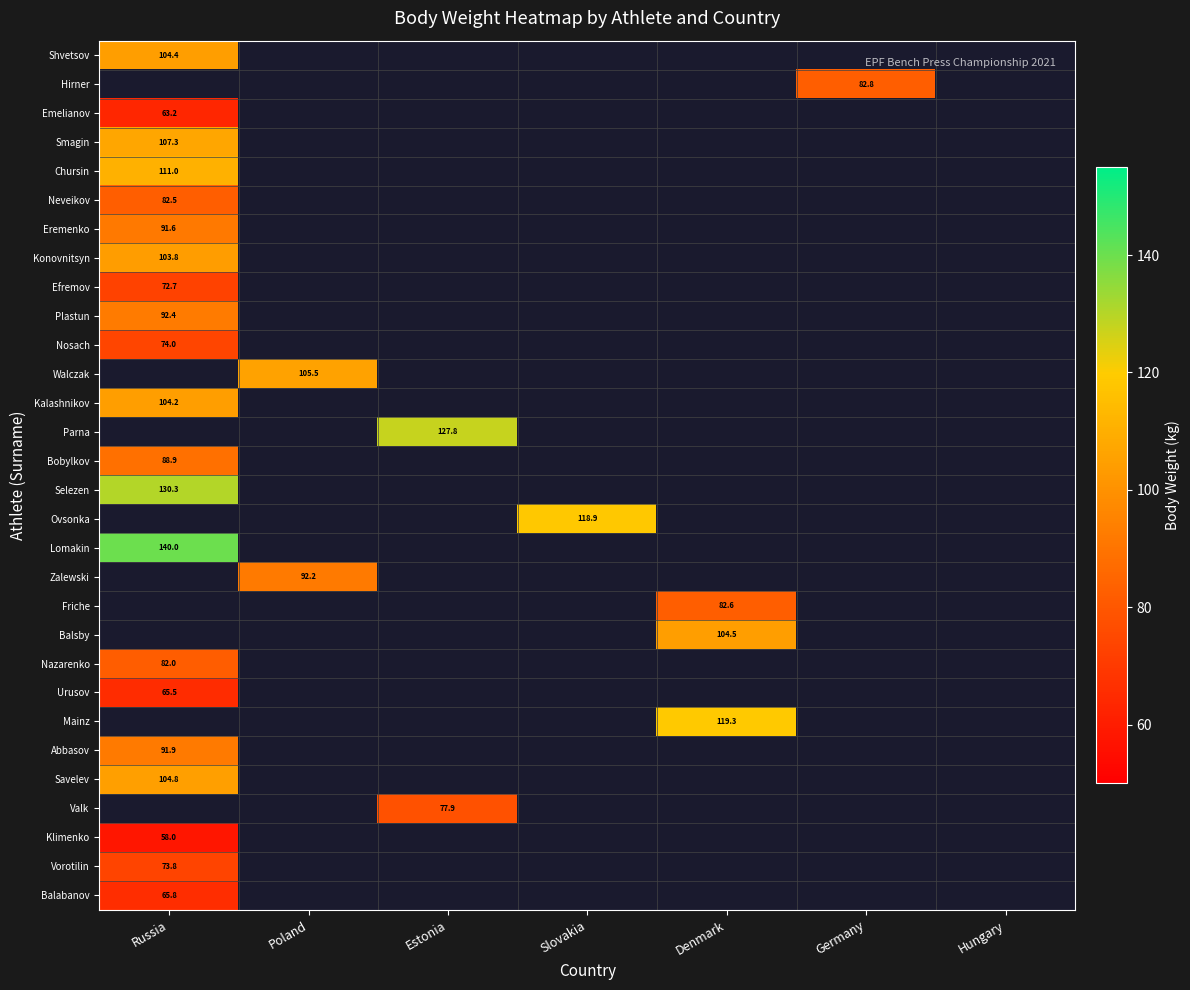

What is the maximum value for Emelianov?

63.2